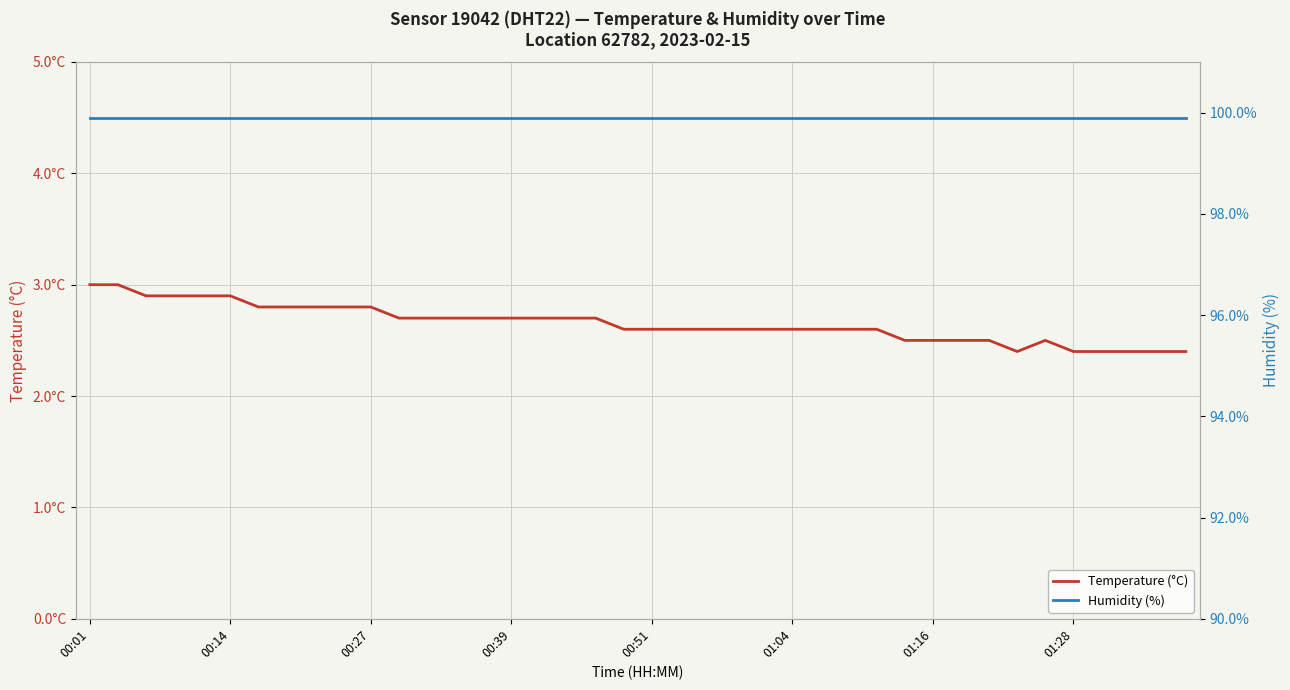

What is the sum of all Humidity (%) values?

3996.0